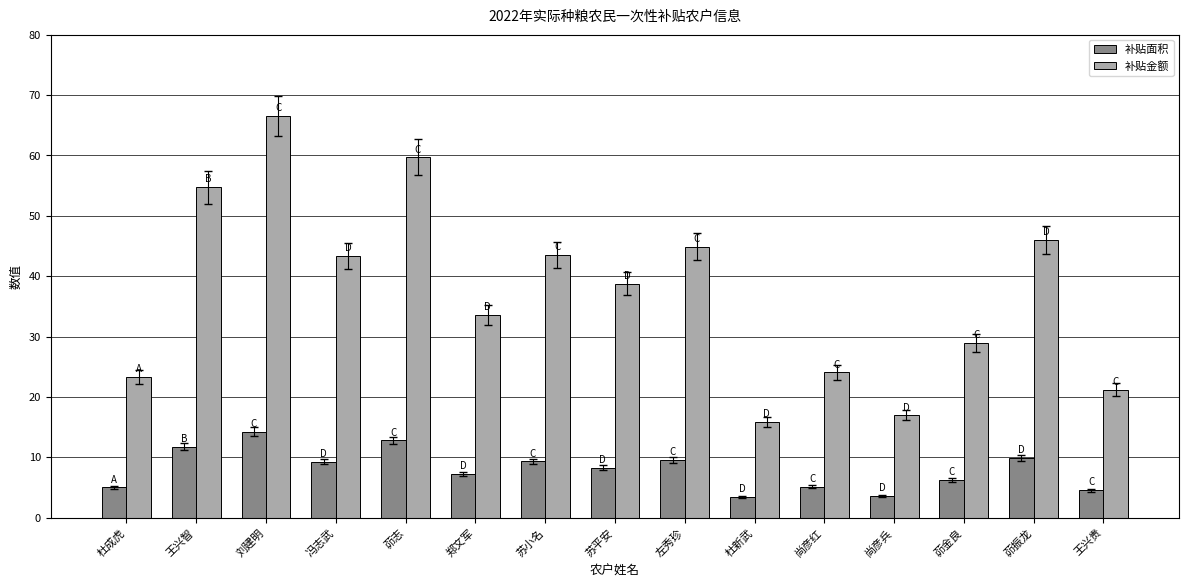

What is the sum of all 补贴金额 values?

561.4